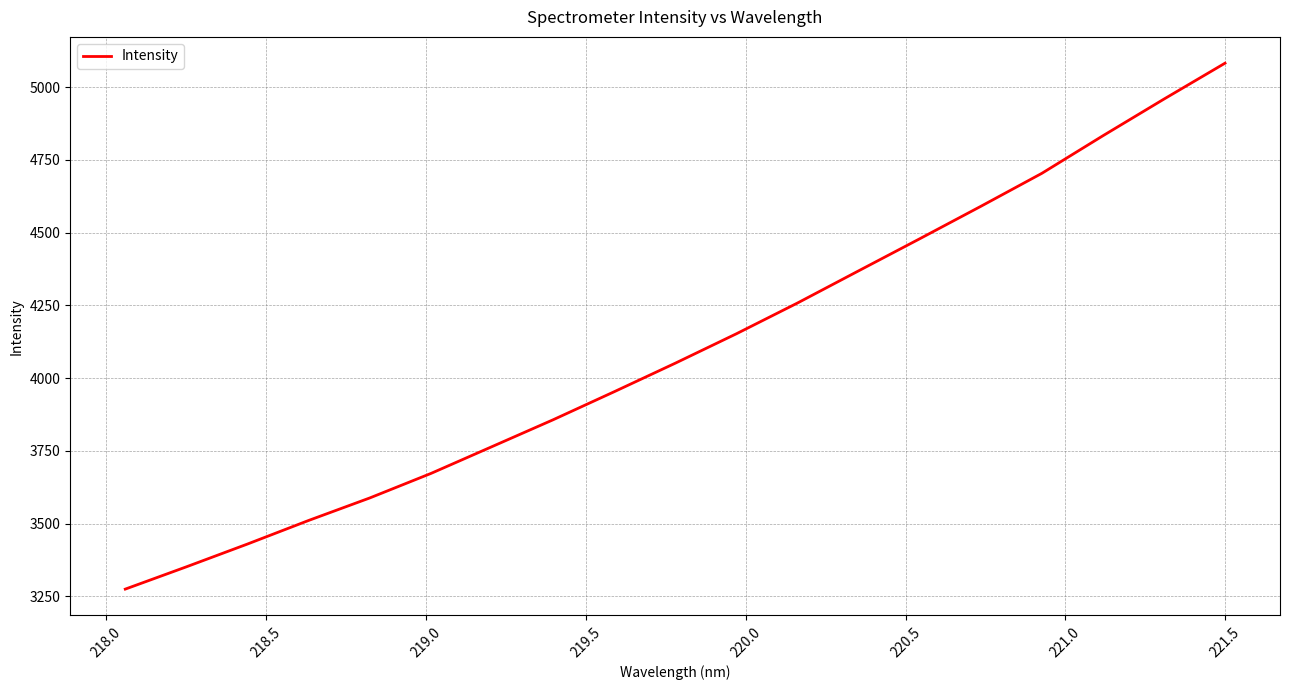

What is the difference between the maximum and minimum values?

1807.5